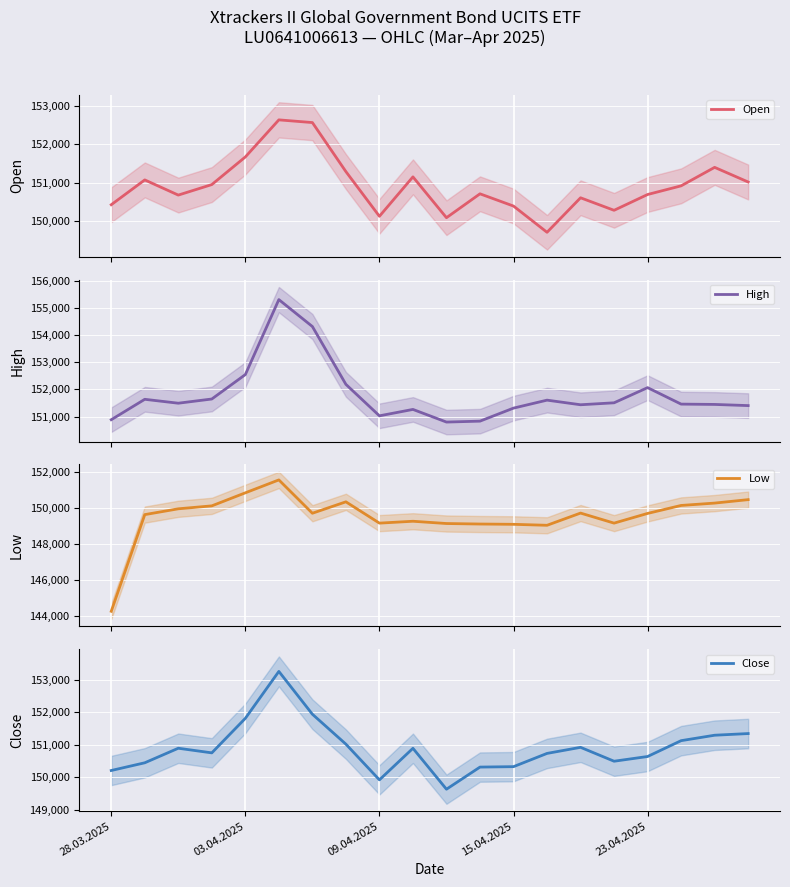

Count the number of data series in this chart.

4